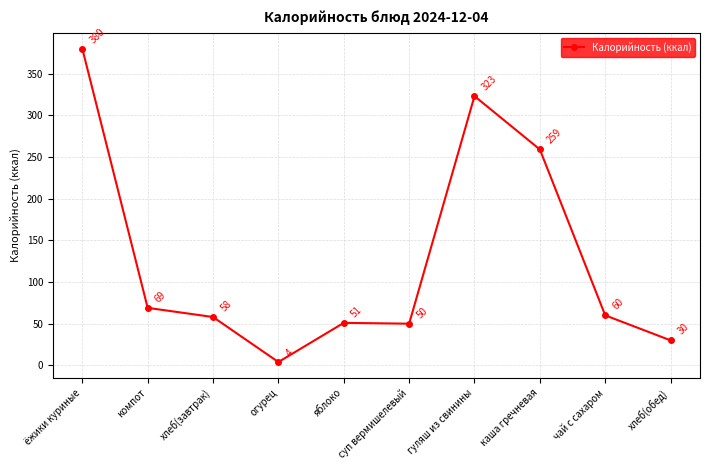

Rank the categories by value from lowest to highest.

огурец, хлеб(обед), суп вермишелевый, яблоко, хлеб(завтрак), чай с сахаром, компот, каша гречневая, гуляш из свинины, ёжики куриные